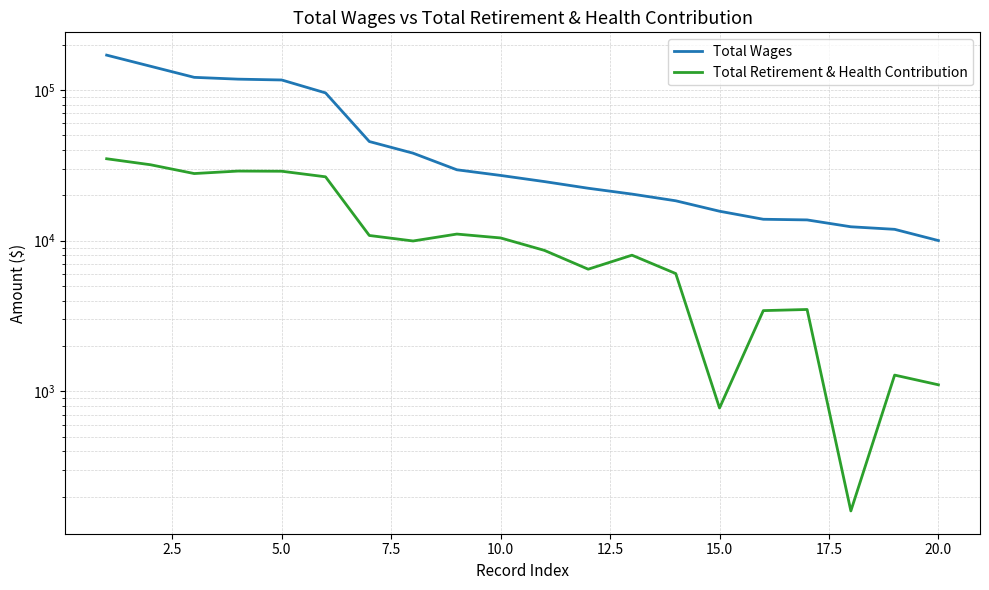

What is the difference between the second highest and second lowest values in the Total Retirement & Health Contribution series?

31144